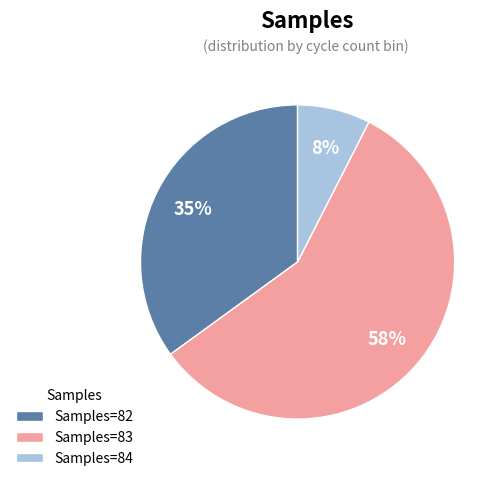

Between Samples=84 and Samples=82, which is larger?

Samples=82